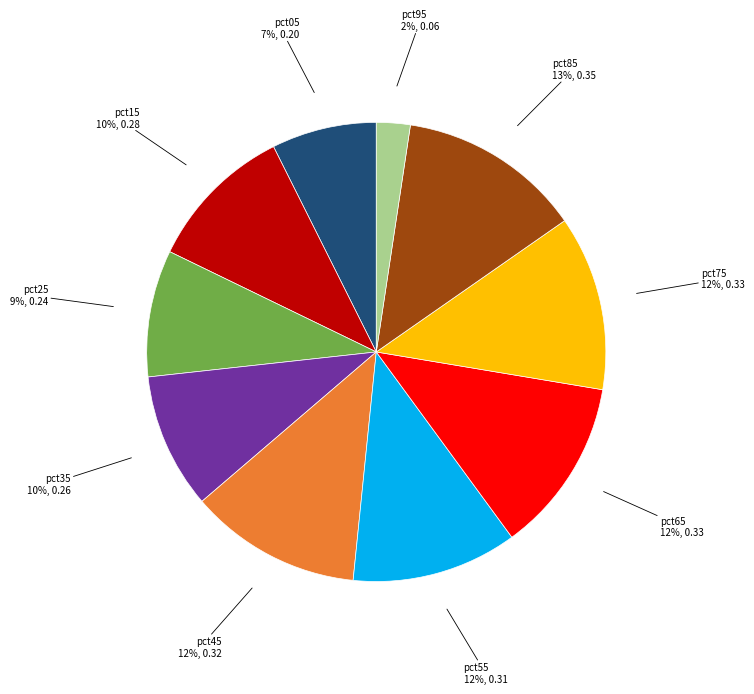

Is there a majority slice in this chart?

No